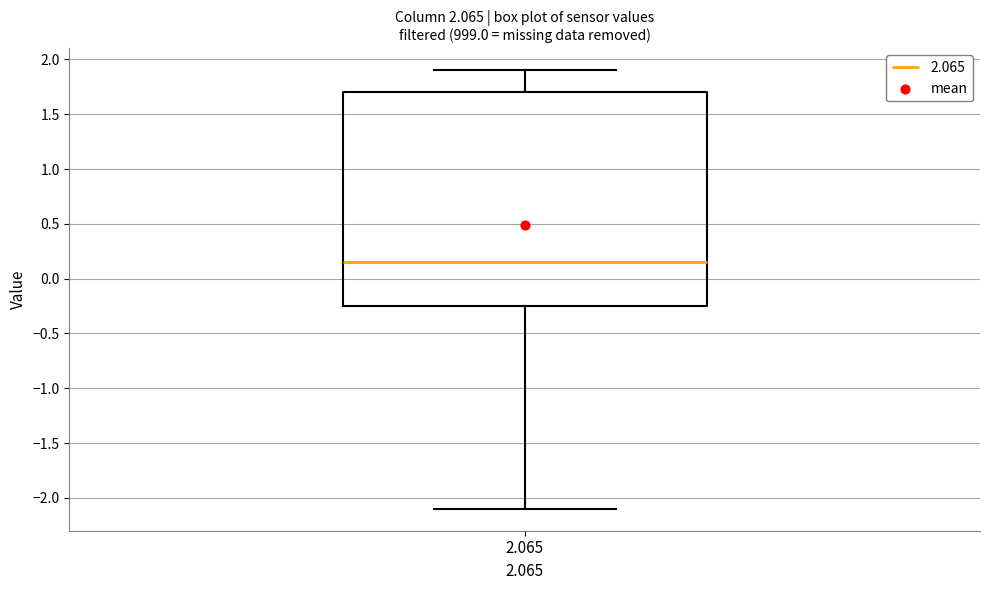

Transcribe this box plot: give where the median line is, the range the box spans, and where the two whiskers end, as read against the y-axis. The values are not printed on the chart, so give them approximately, as read against the axis.

median 0.15, box -0.25 to 1.70, whiskers -2.10 to 1.90